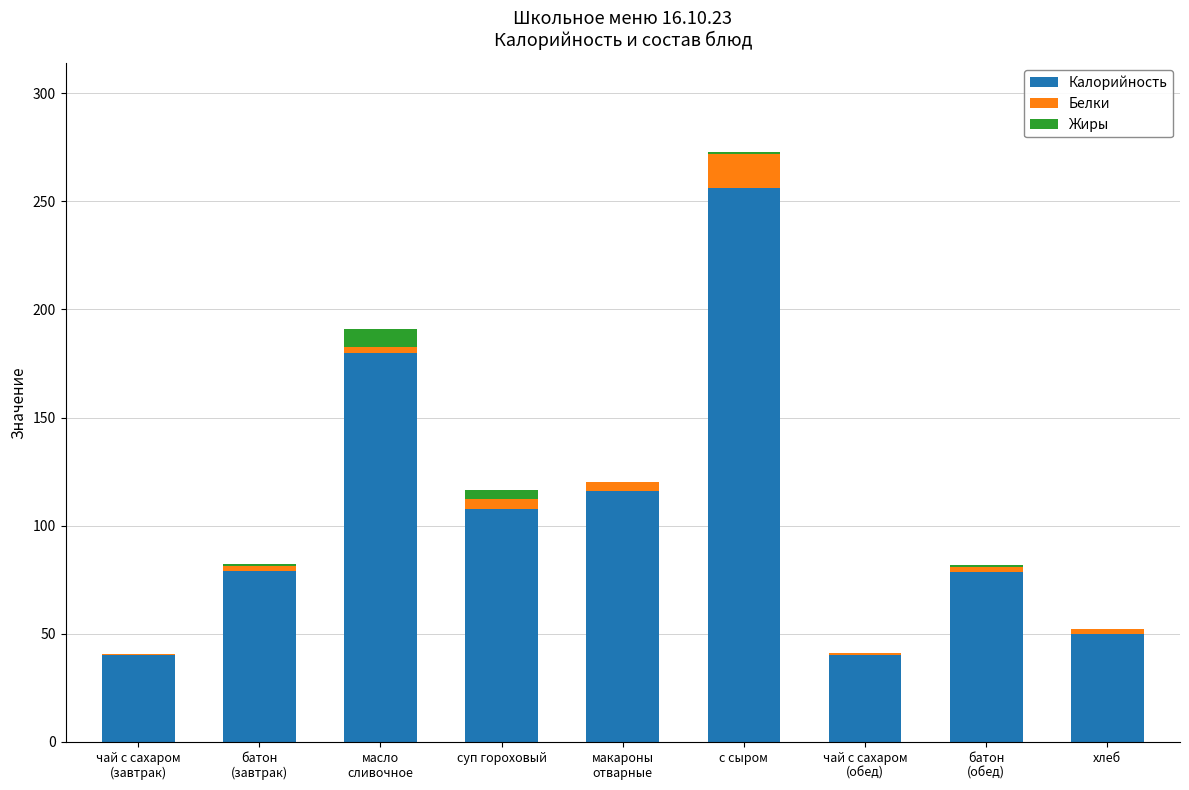

Is it true that Калорийность equals 50.0 at хлеб?

True